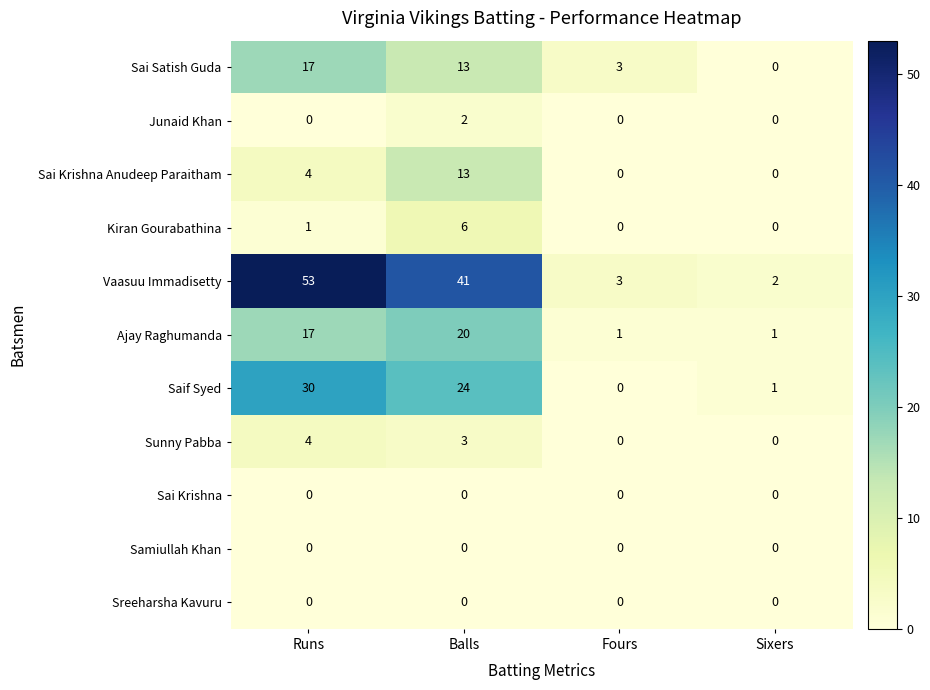

Which series has the largest range (max minus min)?

Vaasuu Immadisetty